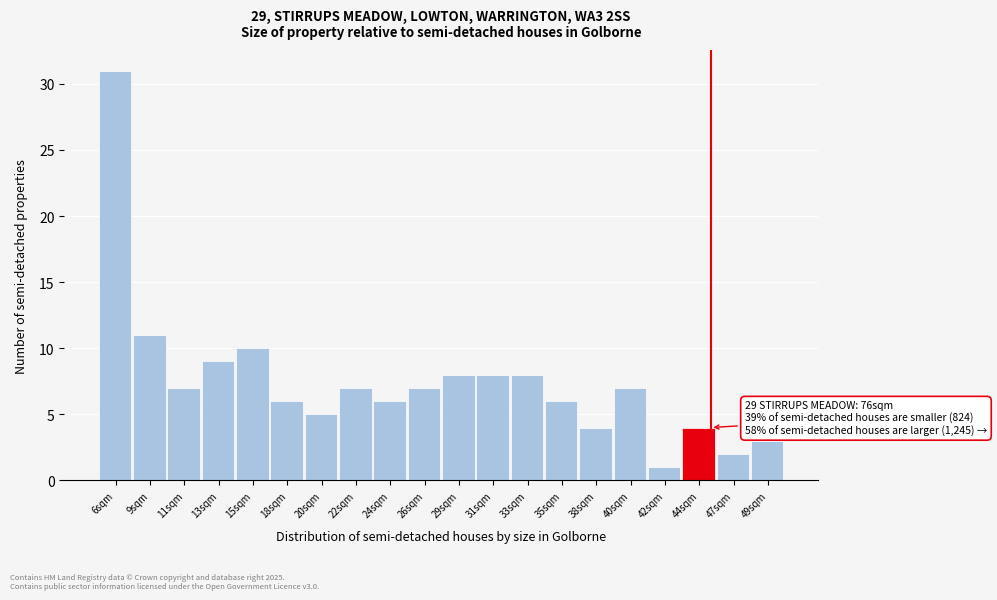

Reading left to right, transcribe all the data shown in this chart.

31	11	7	9	10	6	5	7	6	7	8	8	8	6	4	7	1	4	2	3